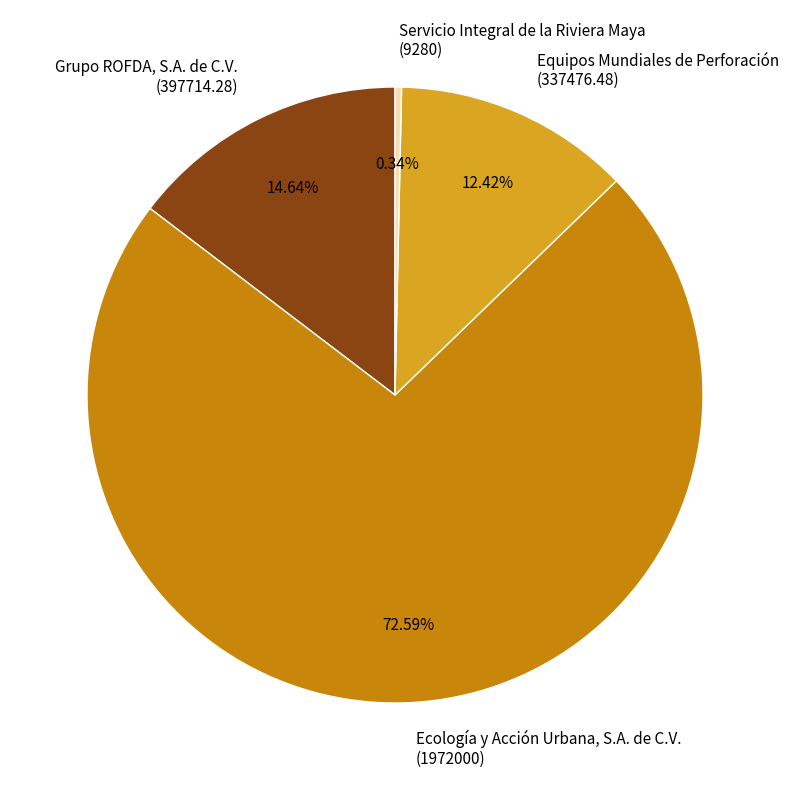

Between Ecología y Acción Urbana, S.A. de C.V. (1972000) and Grupo ROFDA, S.A. de C.V. (397714.28), which is larger?

Ecología y Acción Urbana, S.A. de C.V. (1972000)